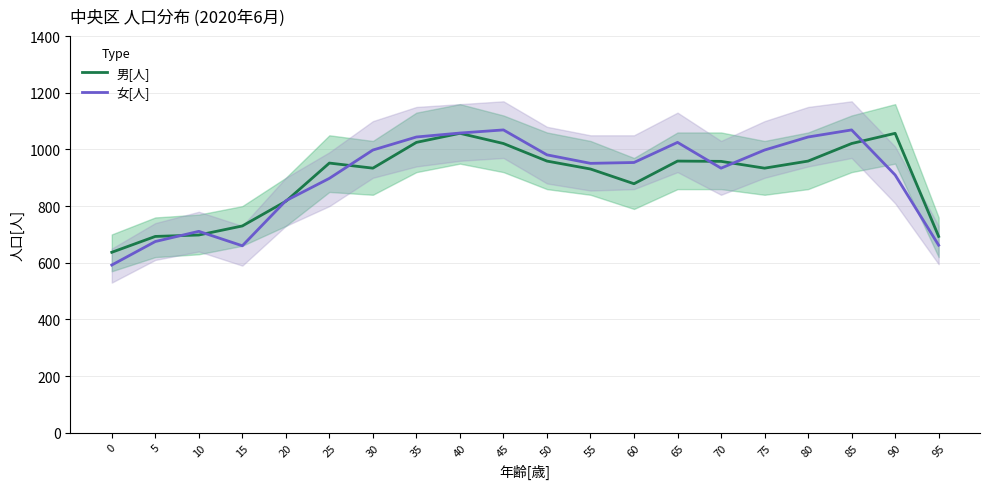

How many interior local peaks does the 女[人] series have?

4